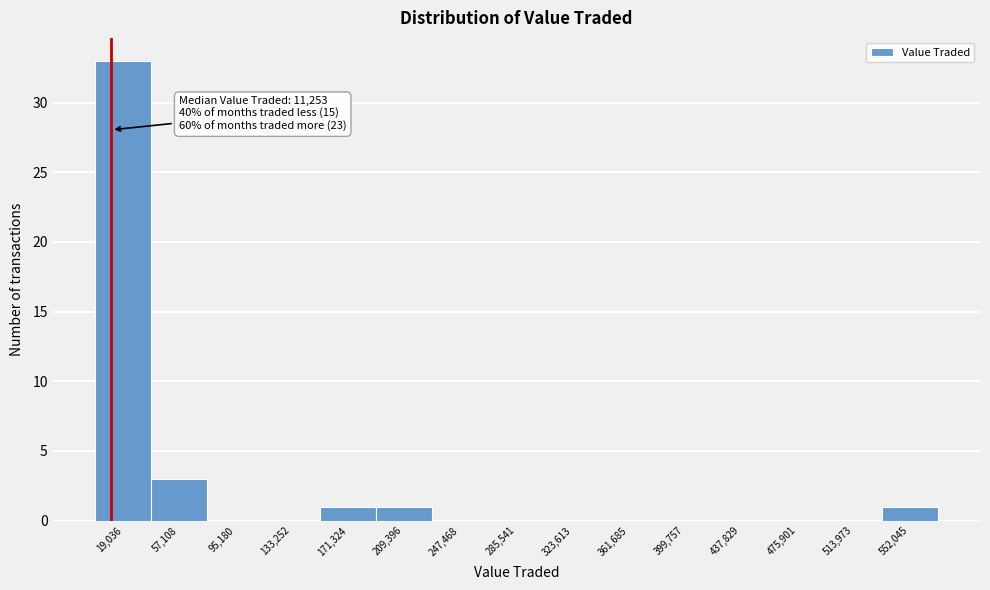

Over which range of the x-axis is the bar tallest?

0 to 40000